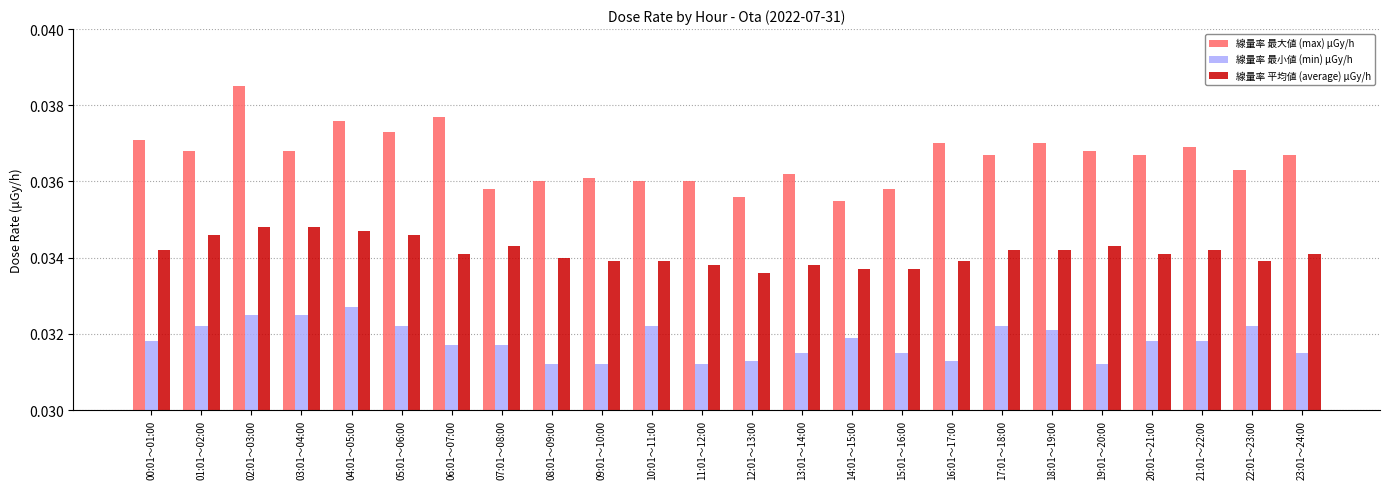

True or false: 線量率 平均値 (average) μGy/h has a value of 0.1 at 10:01～11:00.

False